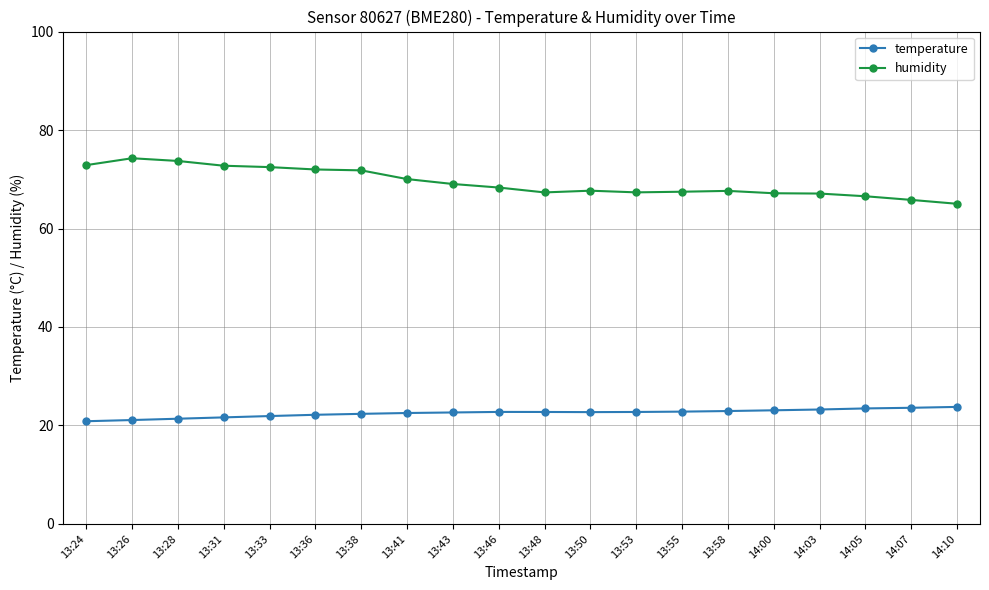

Where does the humidity series first go above 68?

13:24